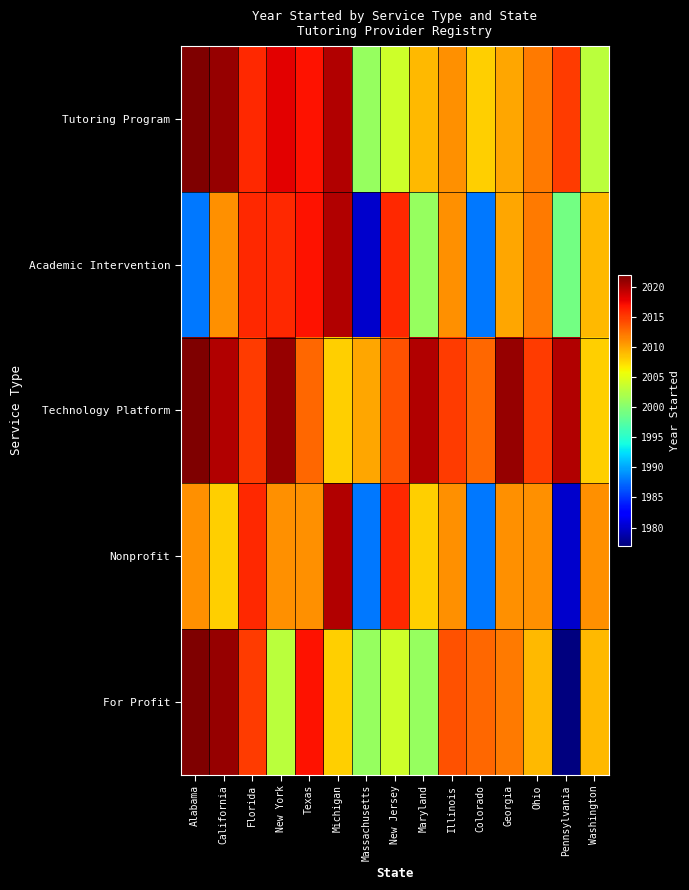

How many data points does each series have?

15